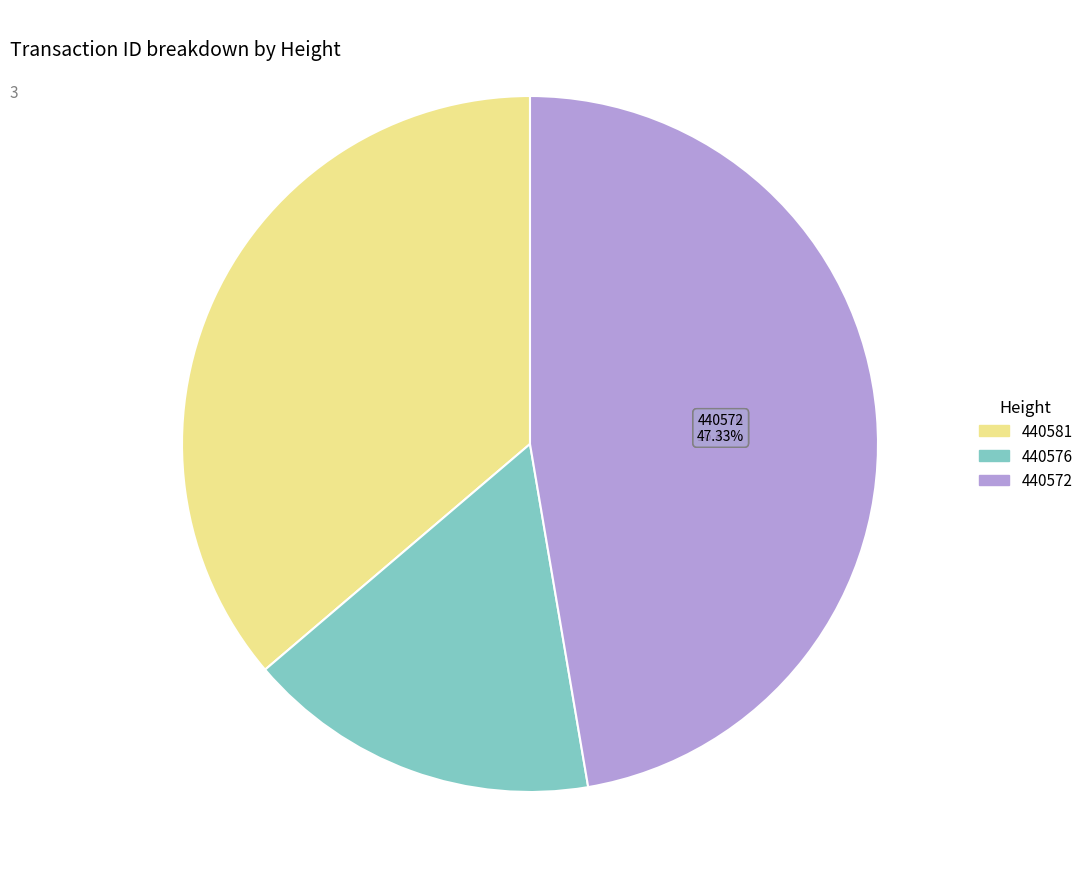

What portion of the pie excludes 440576?

83.6%